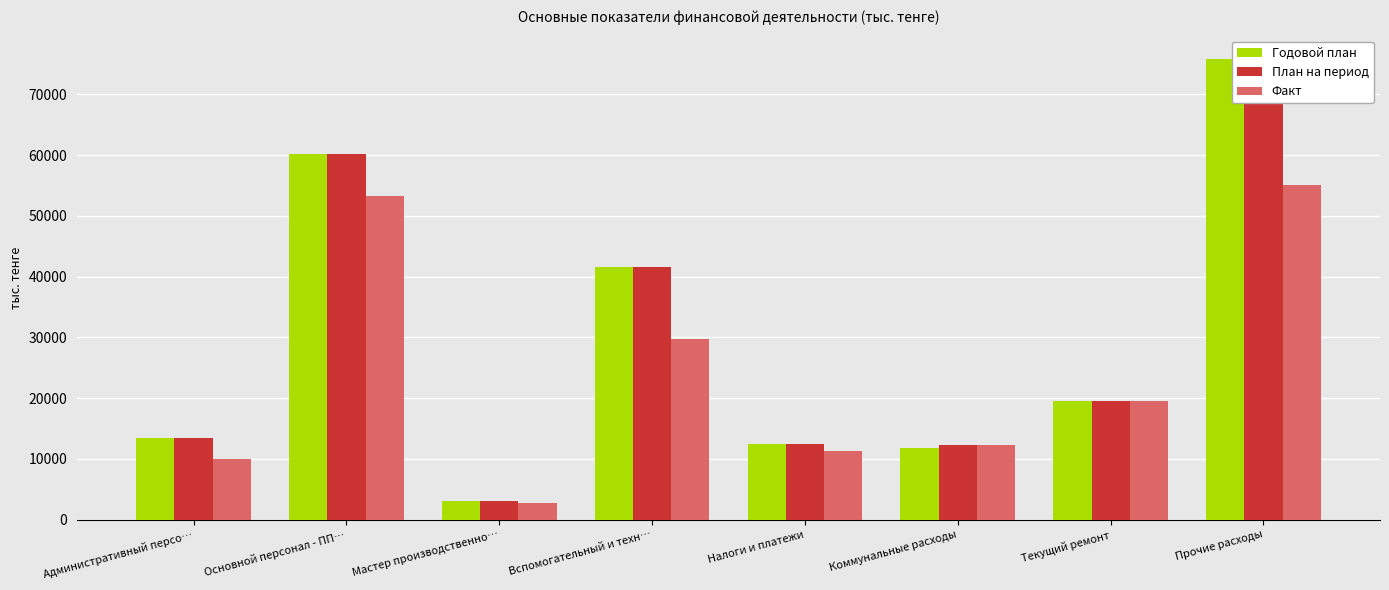

At which label does Факт first exceed 19561?

Основной персонал - ПП…